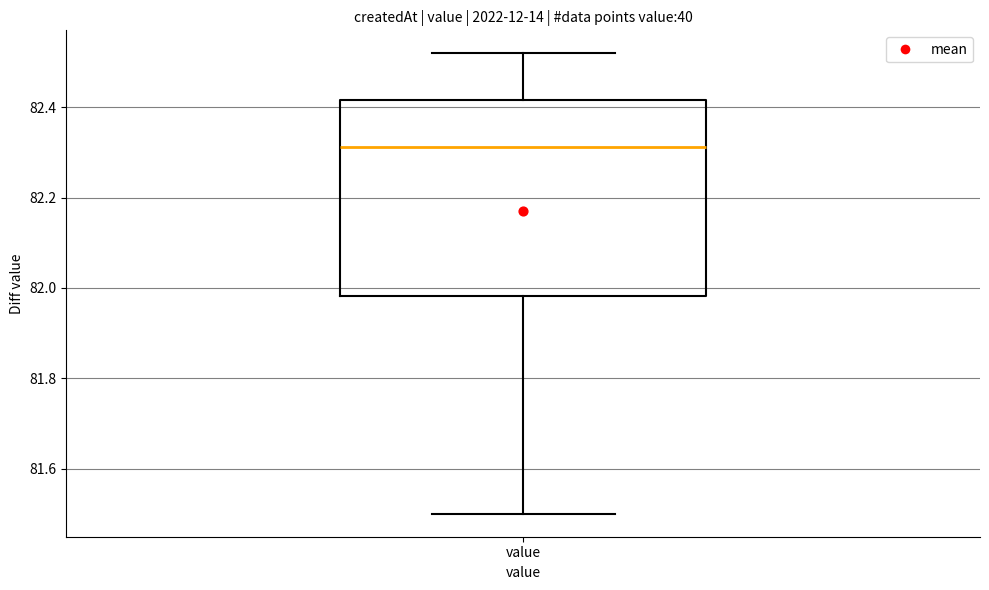

Transcribe this box plot: give where the median line is, the range the box spans, and where the two whiskers end, as read against the y-axis. The values are not printed on the chart, so give them approximately, as read against the axis.

median 82.32, box 81.98 to 82.42, whiskers 81.50 to 82.52